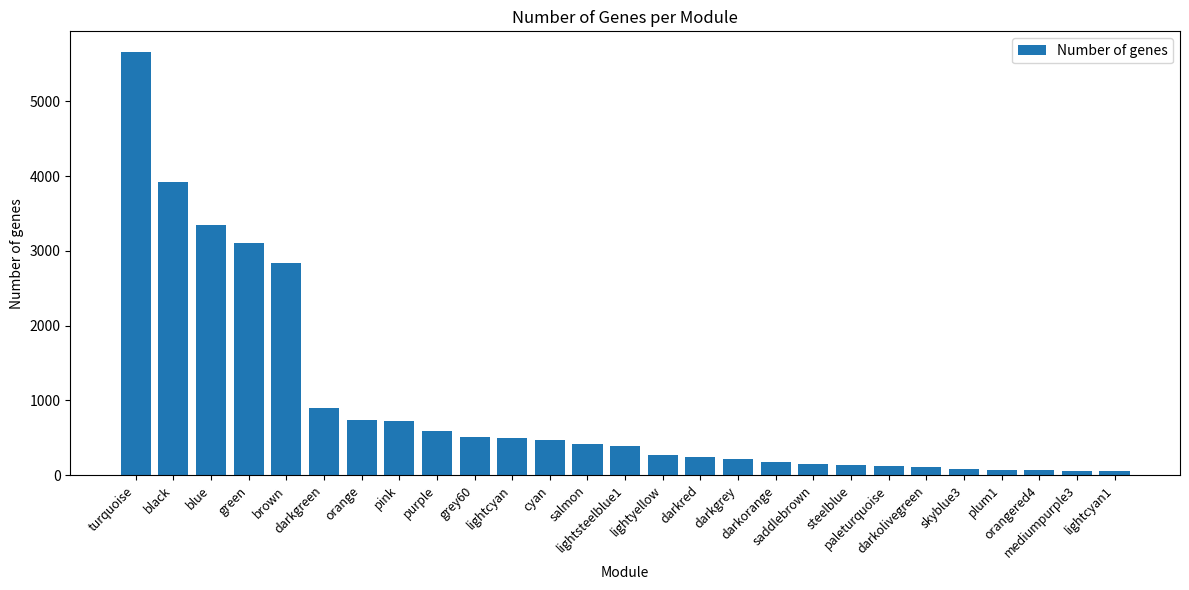

What is the label of the 10th bar from the left?

grey60